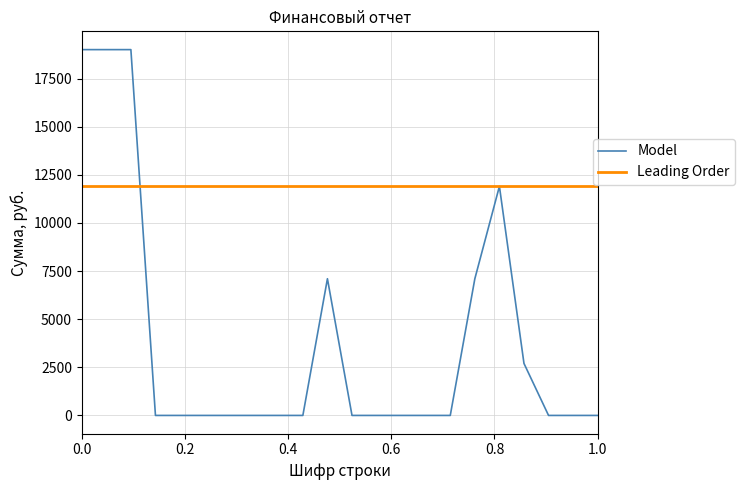

Which series has the largest total across all categories?

Leading Order